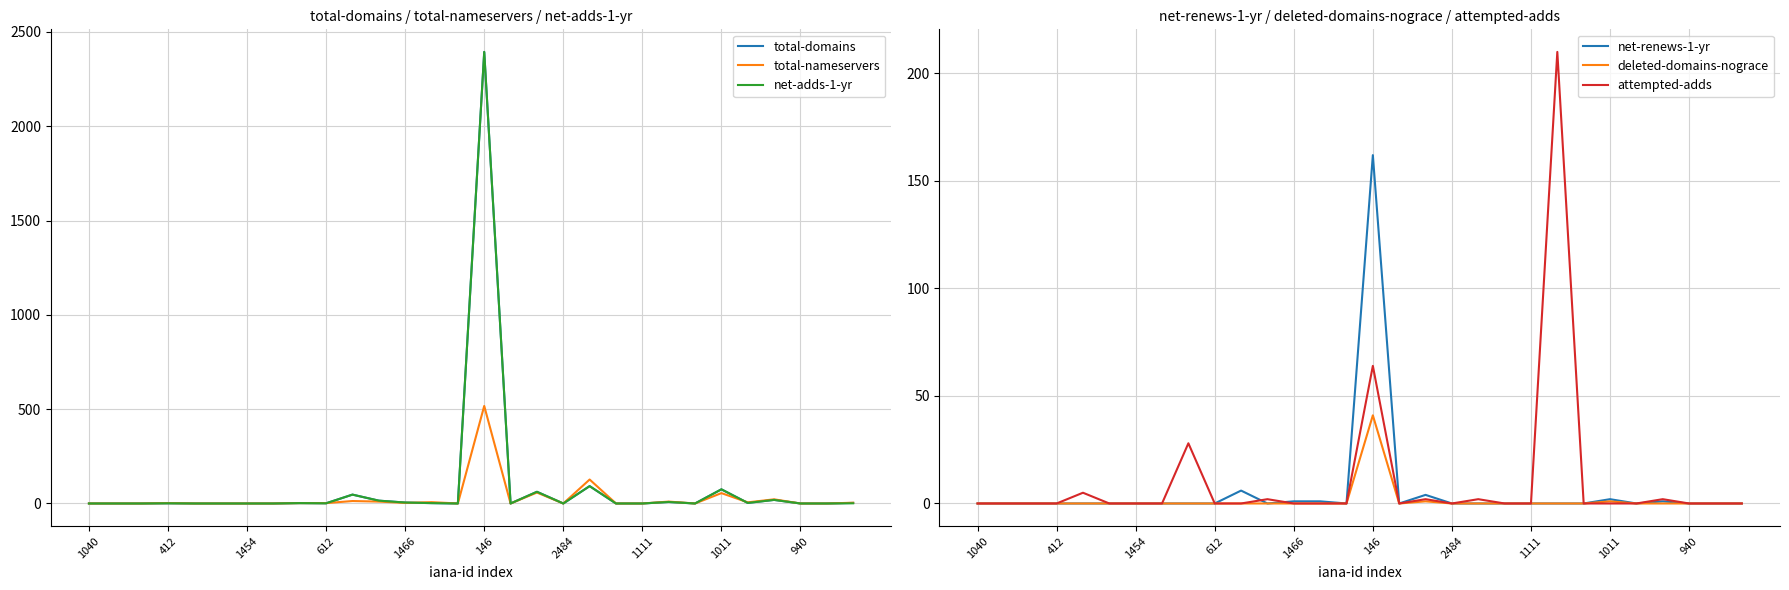

True or false: total-nameservers has a value of 55 at 1011.

True